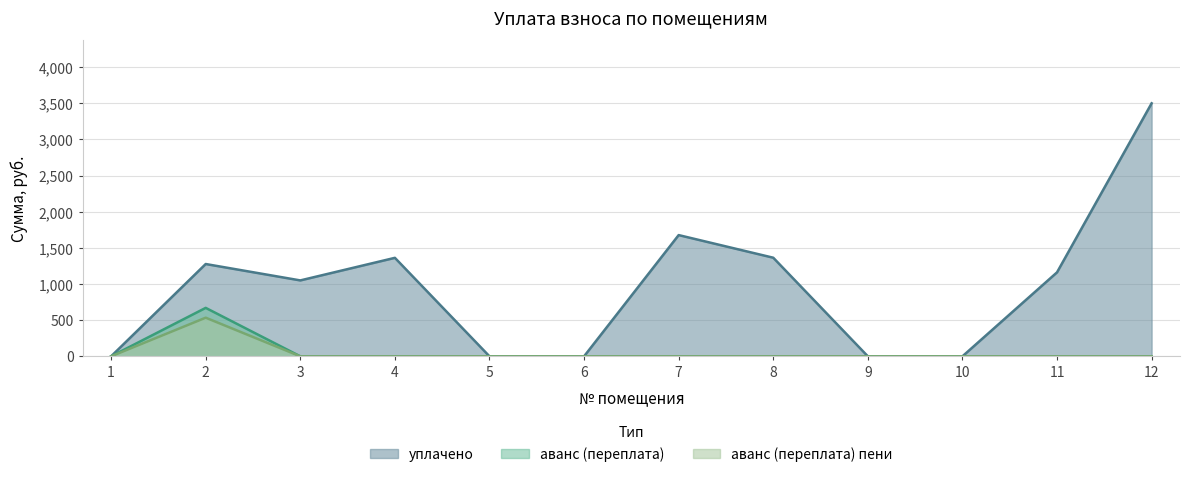

Which has a higher value, 10 or 8?

8